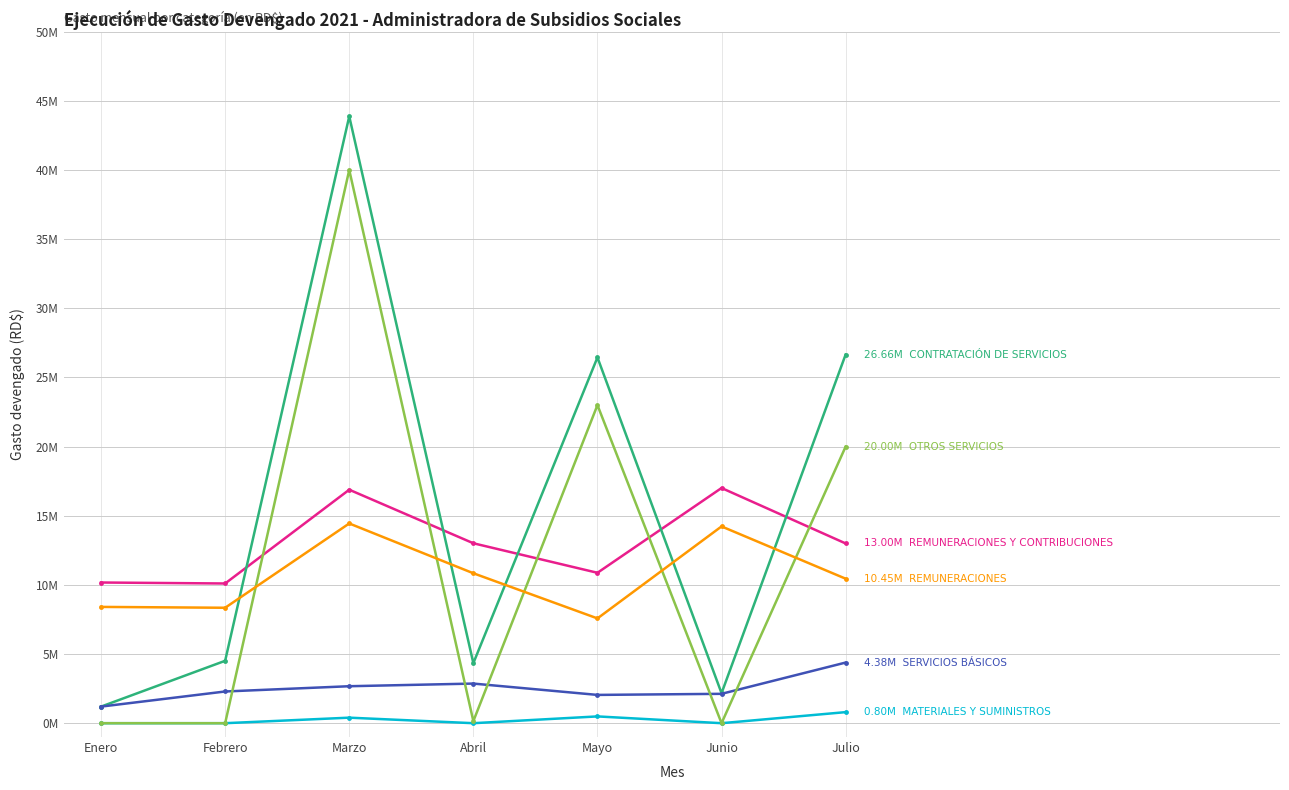

Does the chart have visible grid lines?

Yes